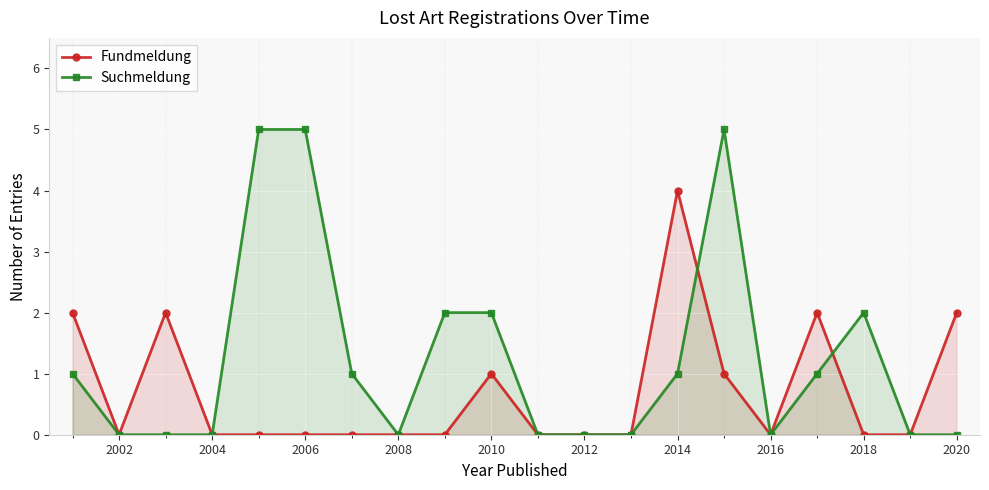

Which series has the widest spread of values?

Suchmeldung